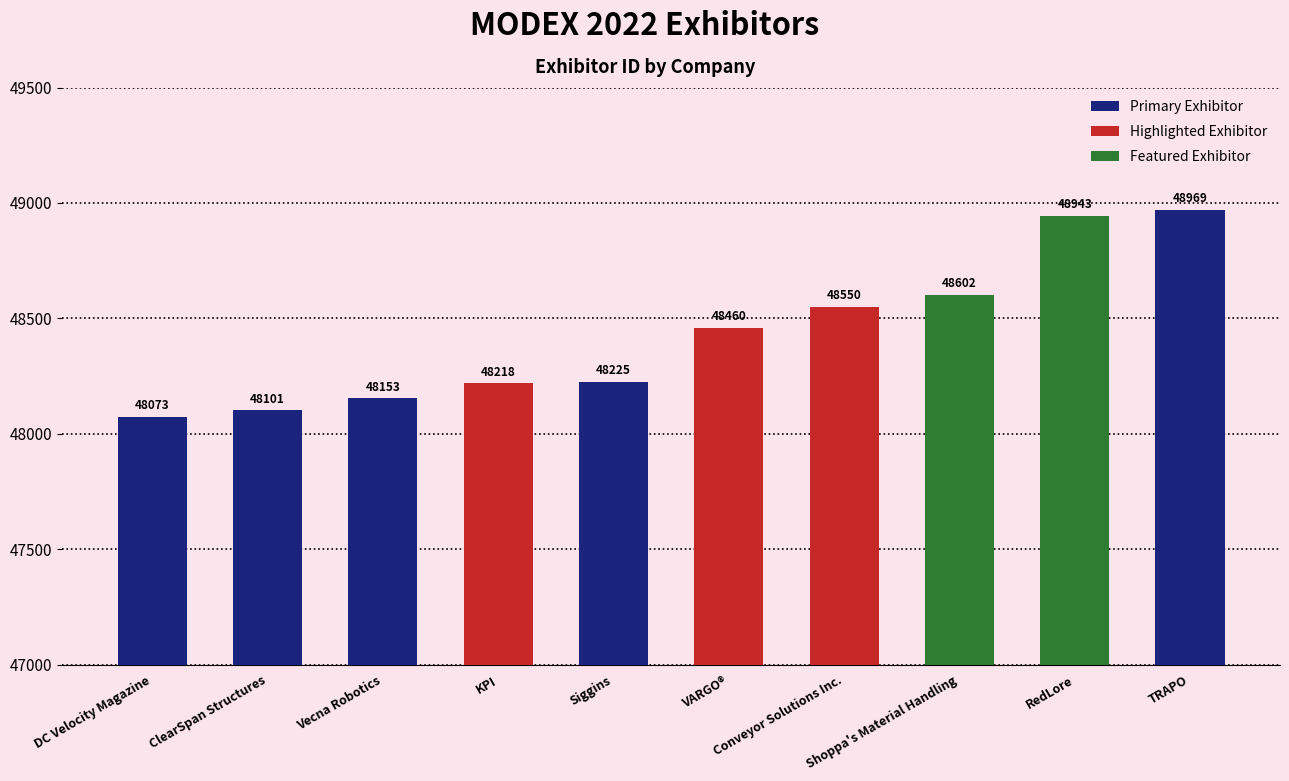

Are the bars grouped side by side (vs. stacked)?

No